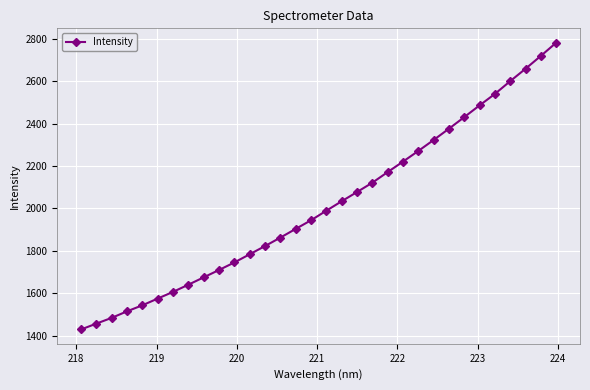

What is the value of the 30th point from the left?

2660.2